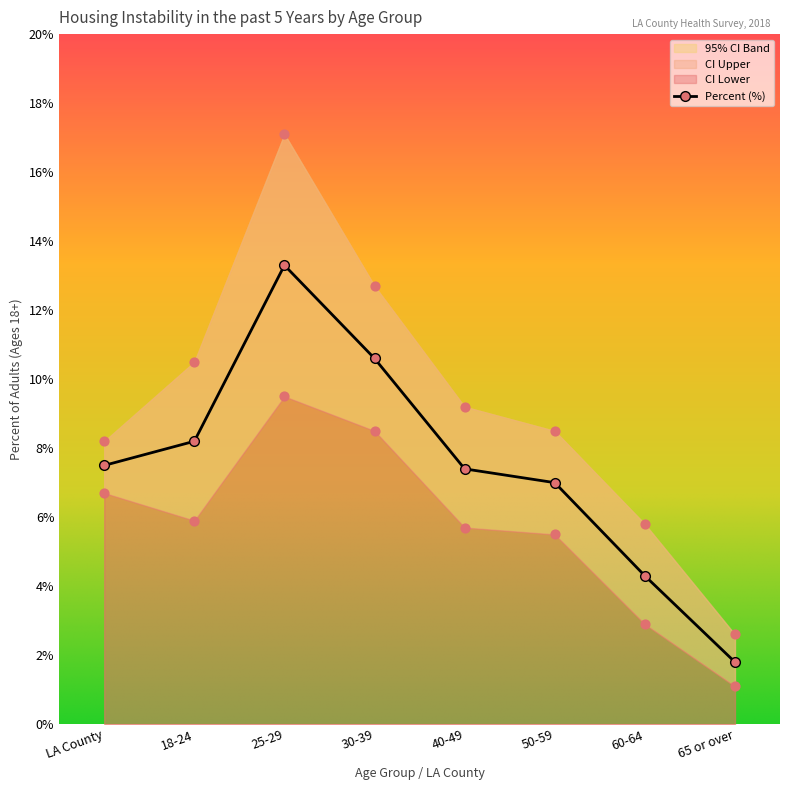

Is the value of CI Lower at LA County greater than the value of CI Upper at 18-24?

No